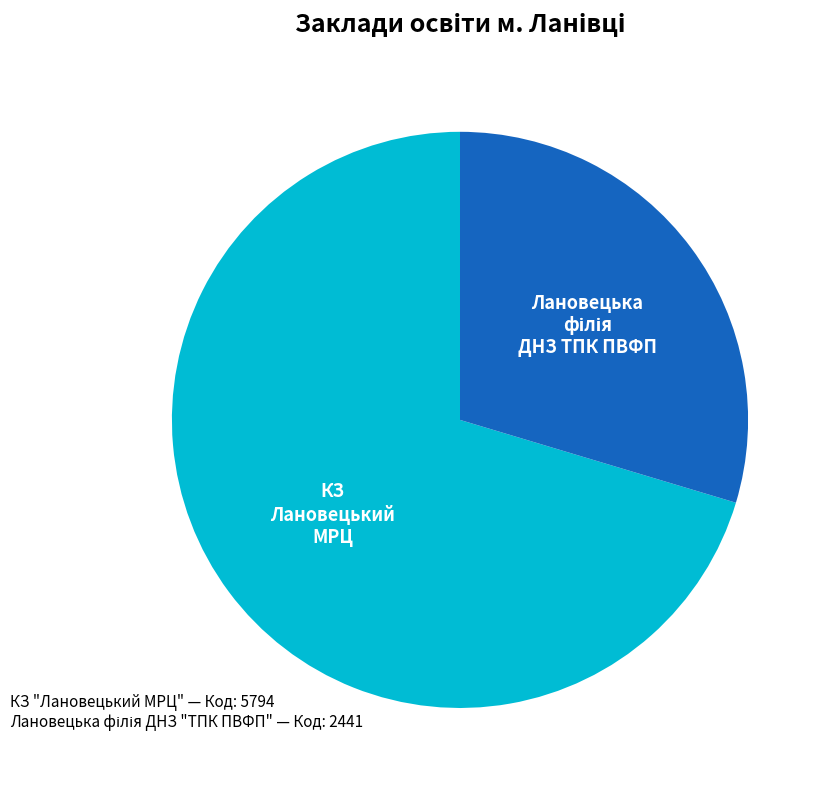

Is there a majority slice in this chart?

Yes